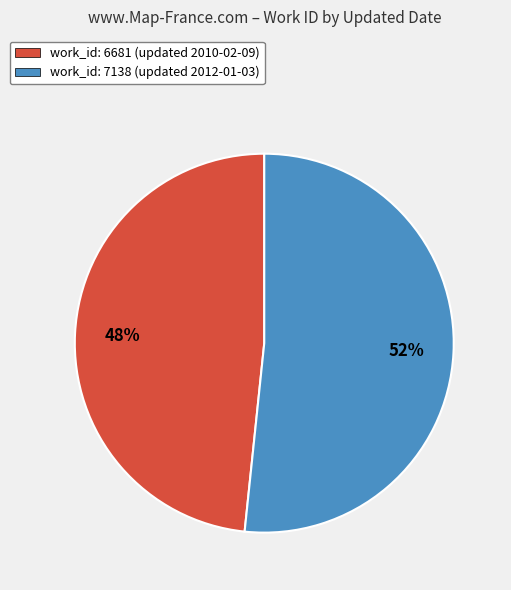

Count the number of slices in the pie.

2